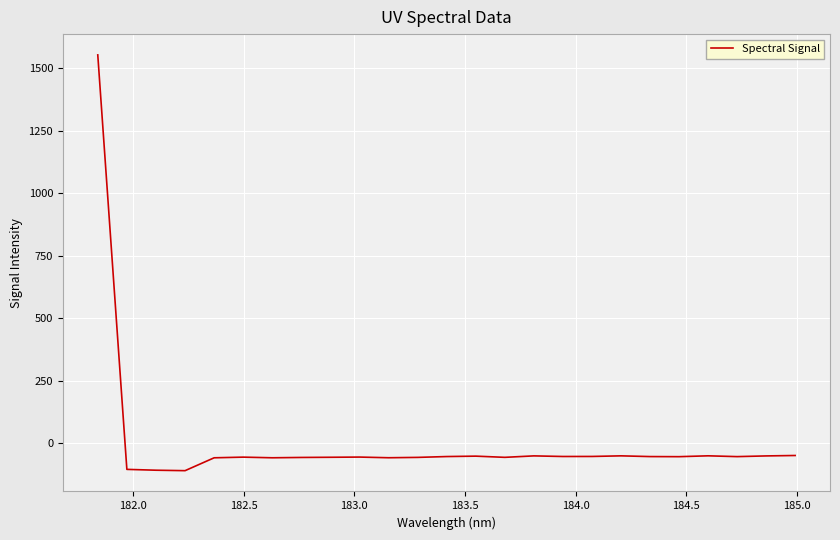

What is the difference between the maximum and minimum values?

1663.7